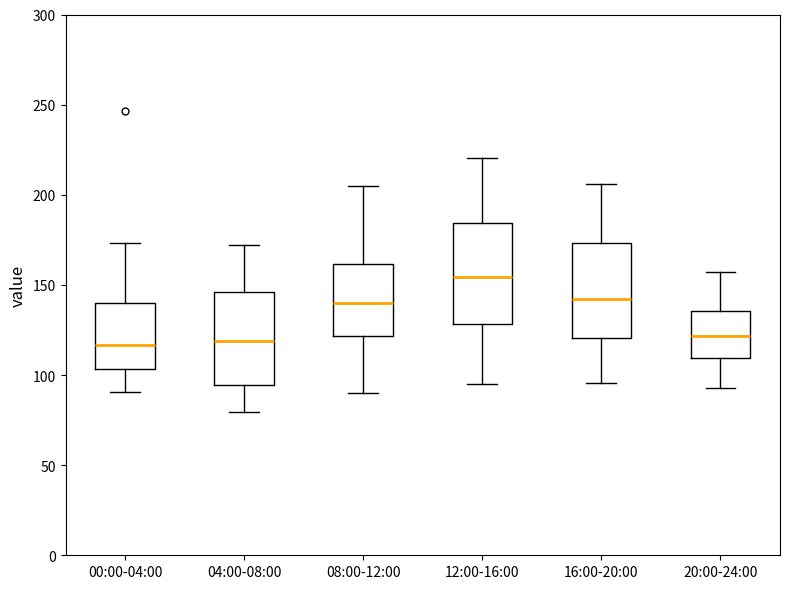

Which box has the highest median line?

12:00-16:00